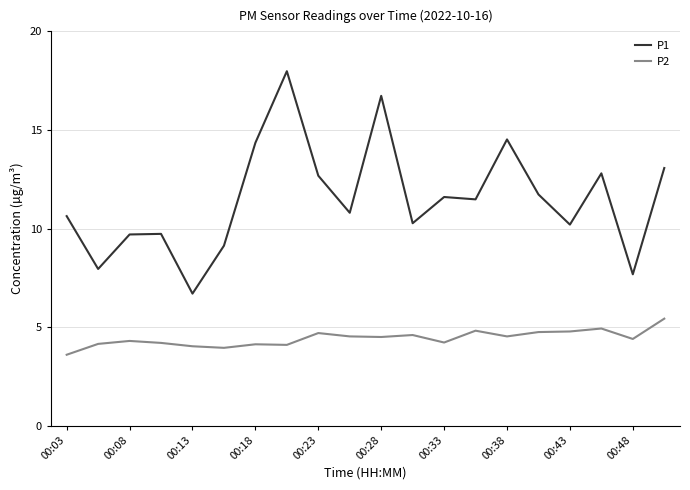

Which series has the largest range (max minus min)?

P1